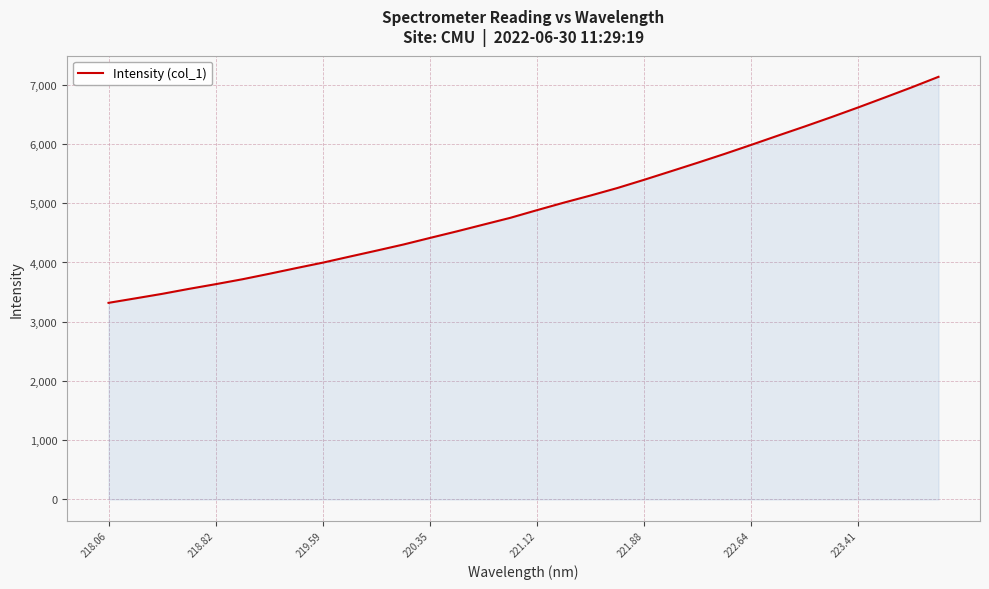

What is the maximum value shown in the chart?

7134.1